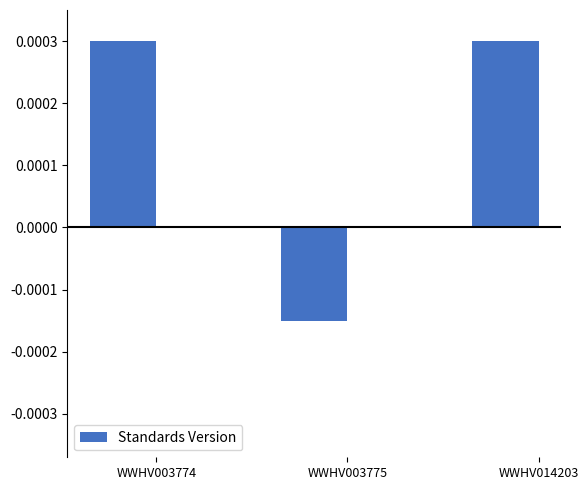

Which category has the lowest value across all series?

WWHV003775